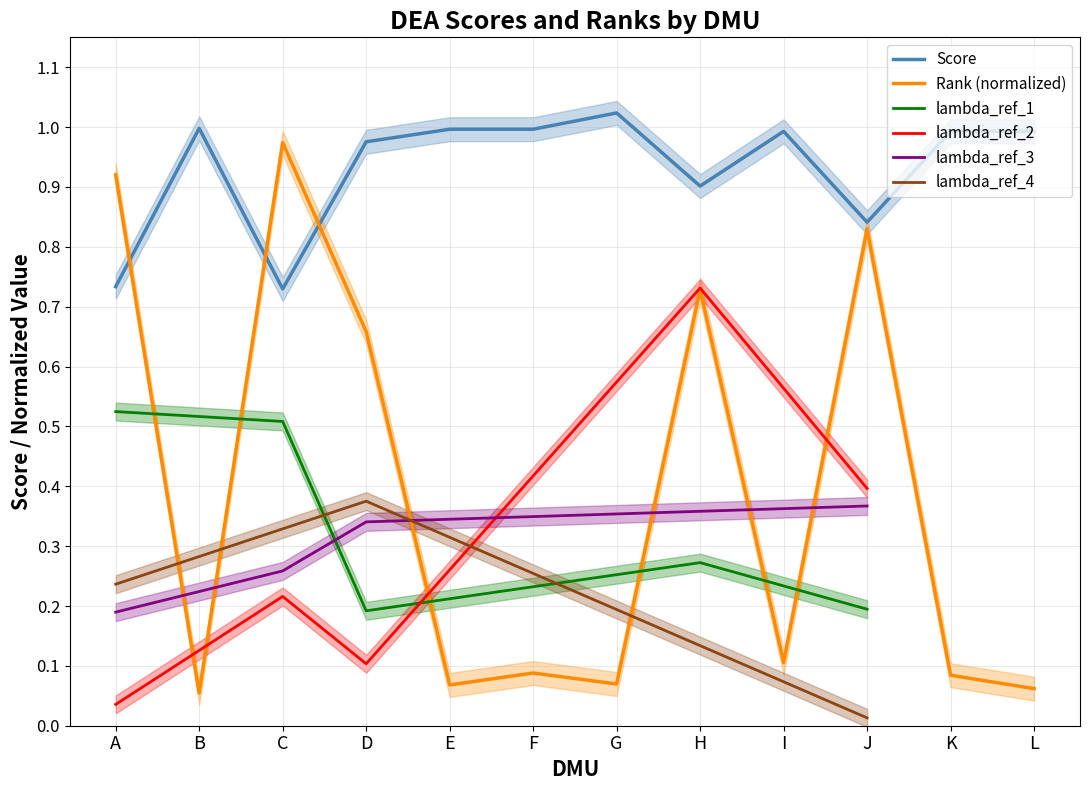

How many interior local peaks does the Rank series have?

4